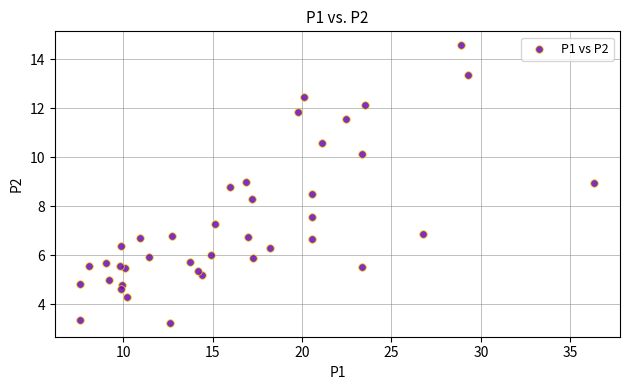

What Y value in the scatter plot is closest to 8?

8.3